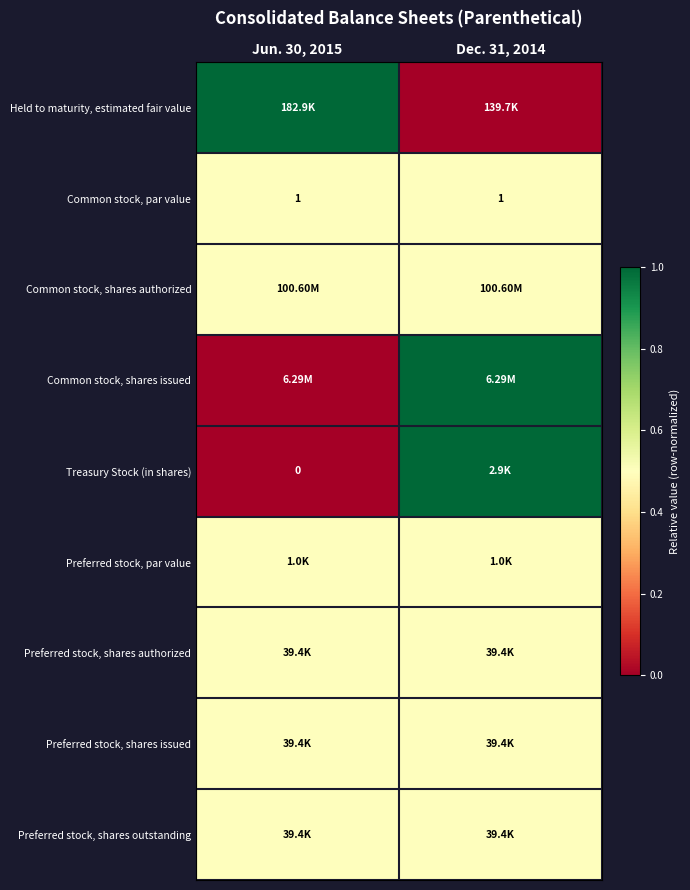

Is the value of Common stock, par value at Jun. 30, 2015 greater than the value of Treasury Stock (in shares) at Jun. 30, 2015?

Yes